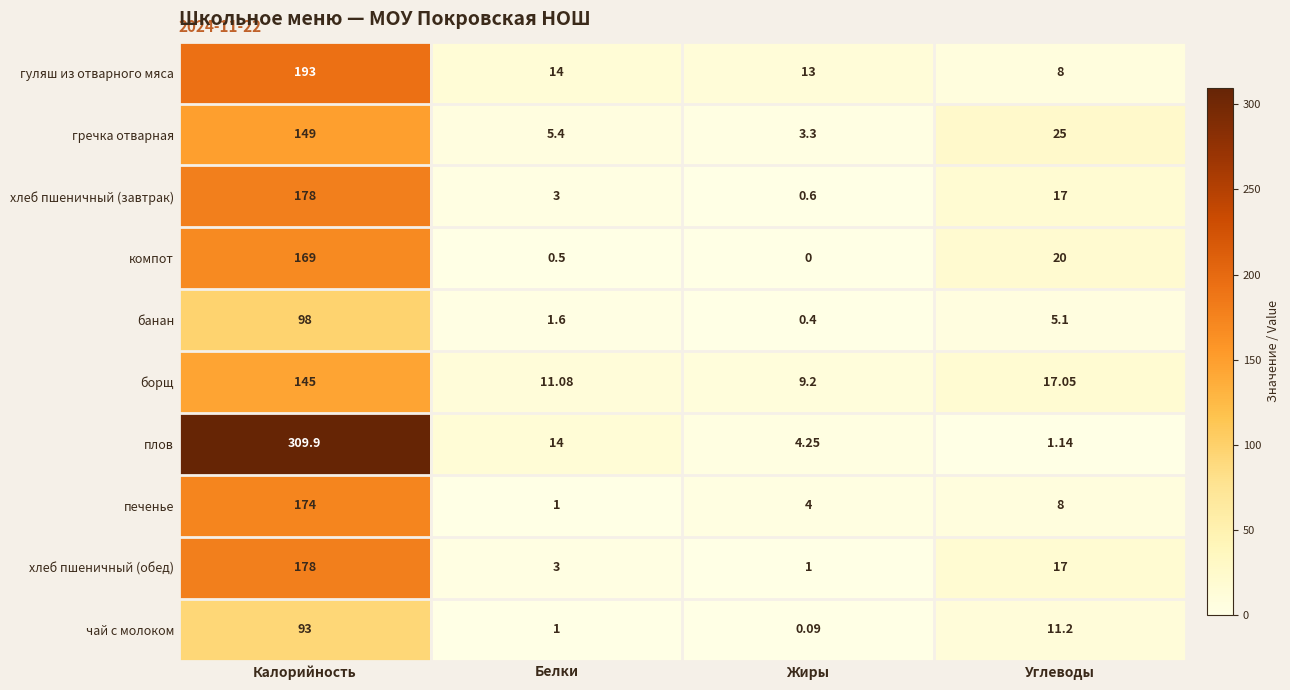

At which label does банан reach its peak?

Калорийность